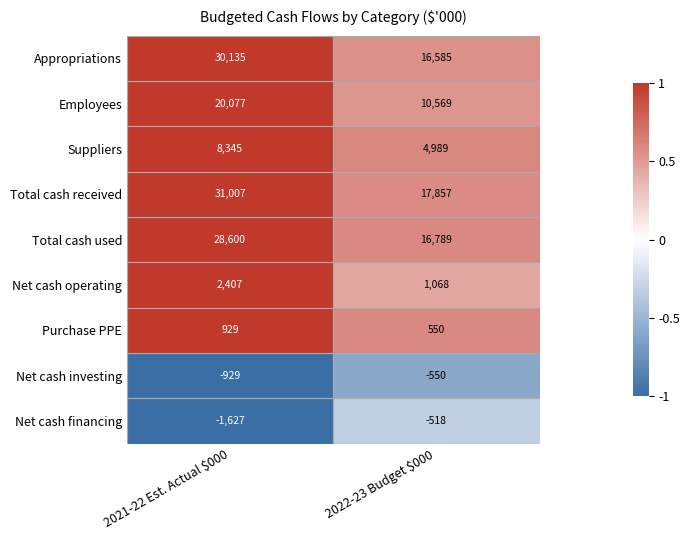

At which label is Total cash used closest to 22694?

2022-23 Budget $000